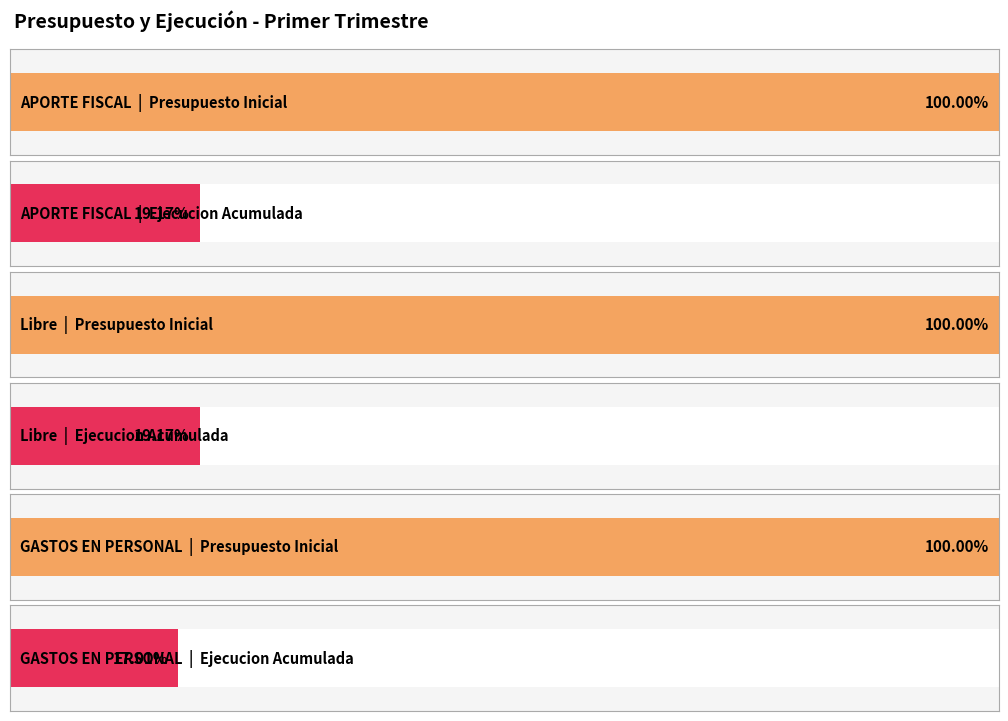

Are the bars horizontal?

Yes